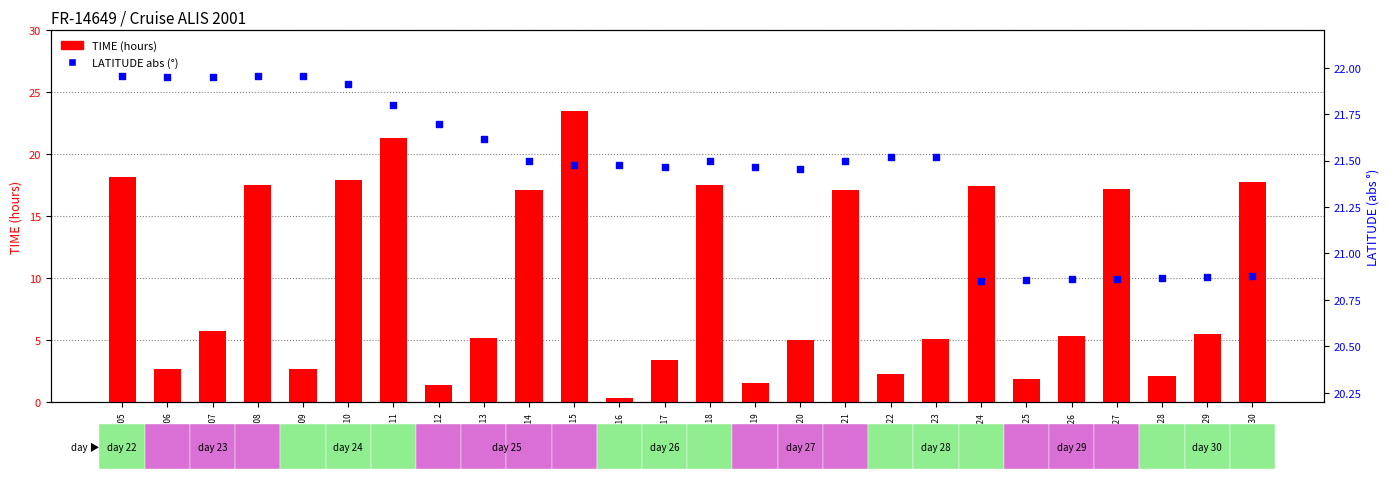

Which series has the largest Y range (max minus min)?

TIME (hours)